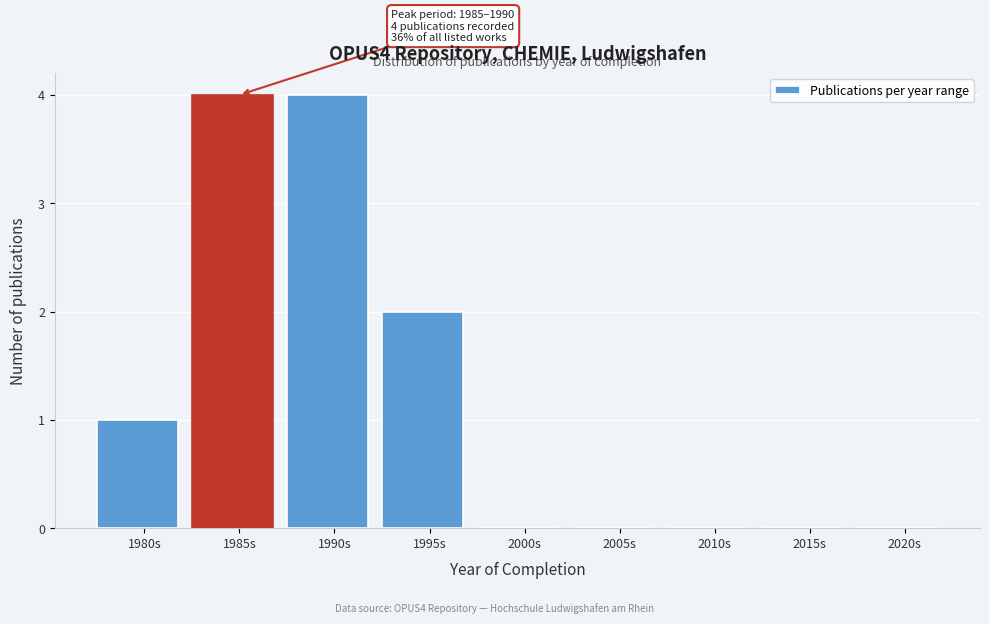

Reading right to left, transcribe all the data shown in this chart.

2020s=0	2015s=0	2010s=0	2005s=0	2000s=0	1995s=2	1990s=4	1985s=4	1980s=1